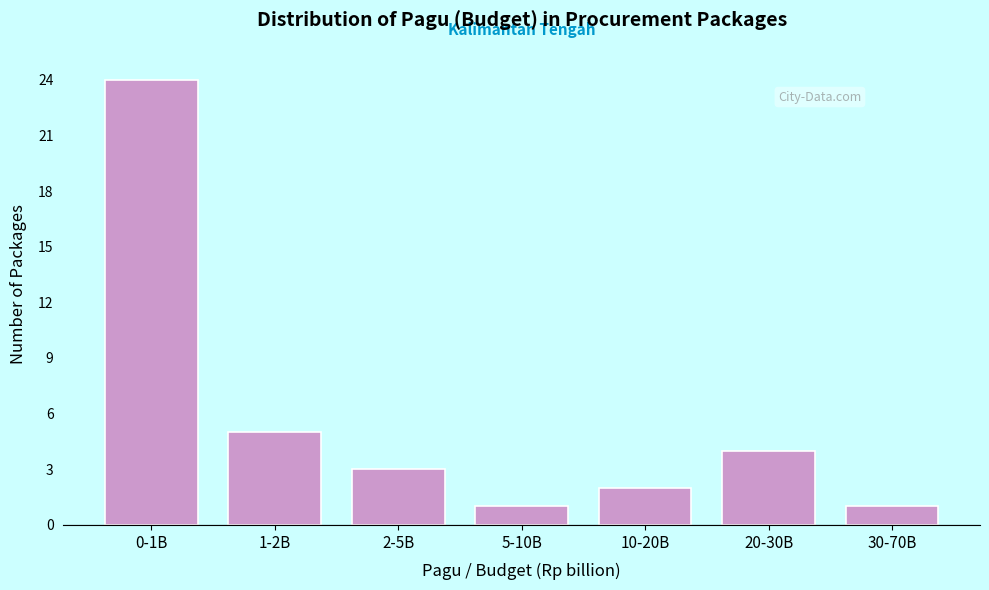

Reading left to right, what are all the values shown in this chart?

24	5	3	1	2	4	1